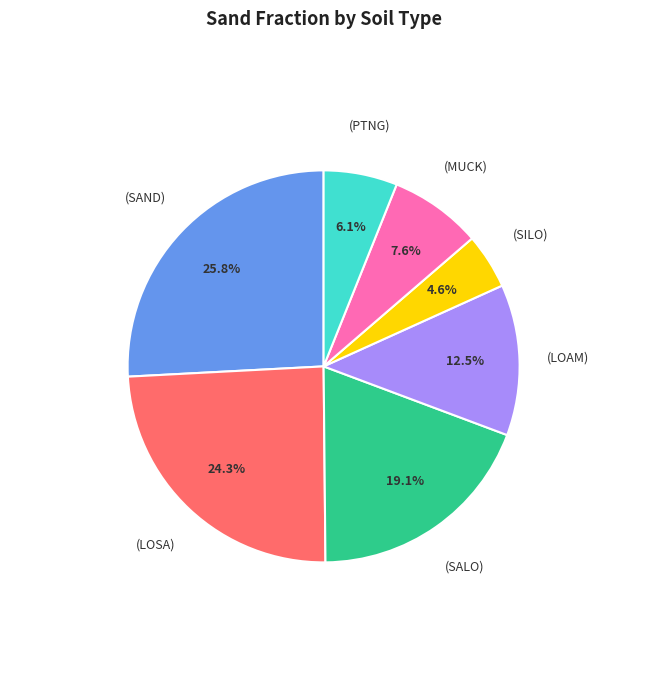

How many segments does this pie chart have?

7